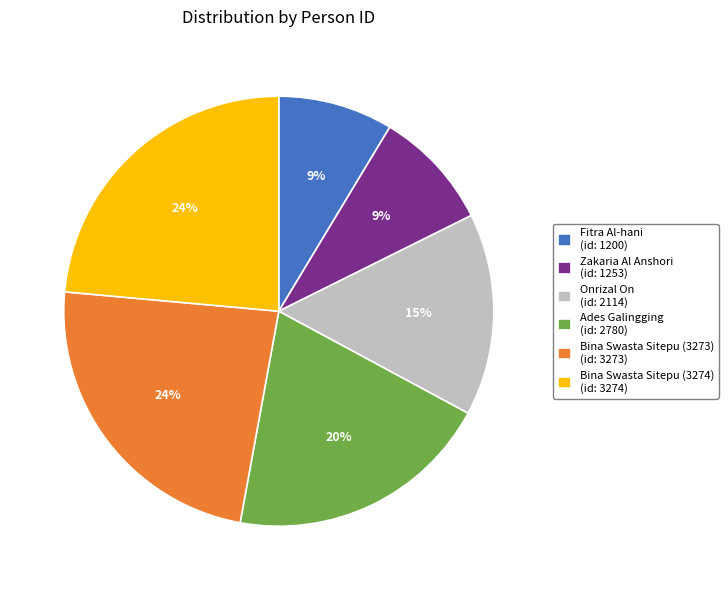

Is there any slice that represents more than half of the pie?

No